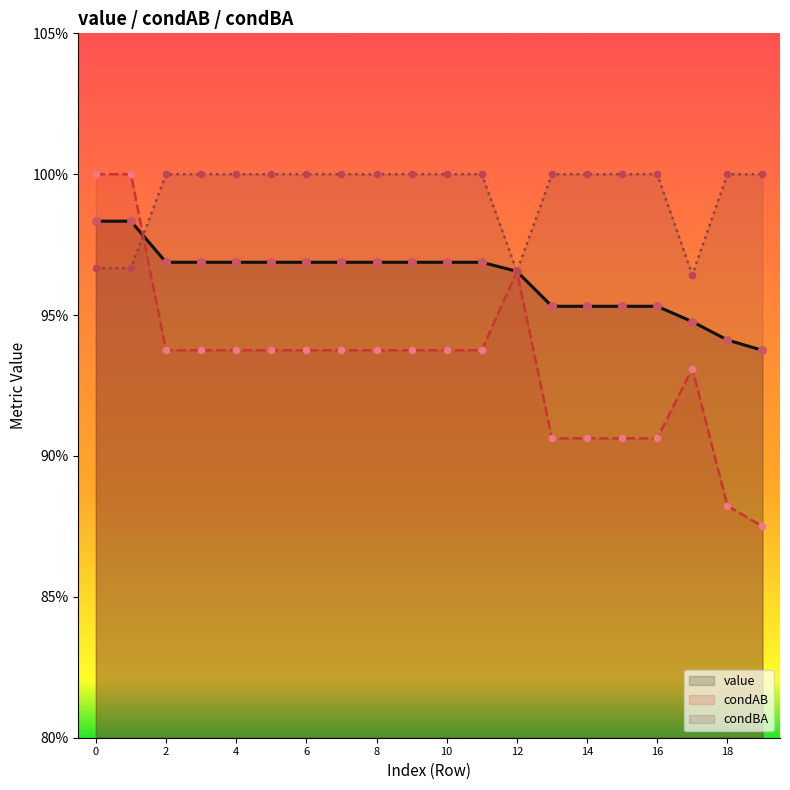

Which series has the largest total across all categories?

condBA